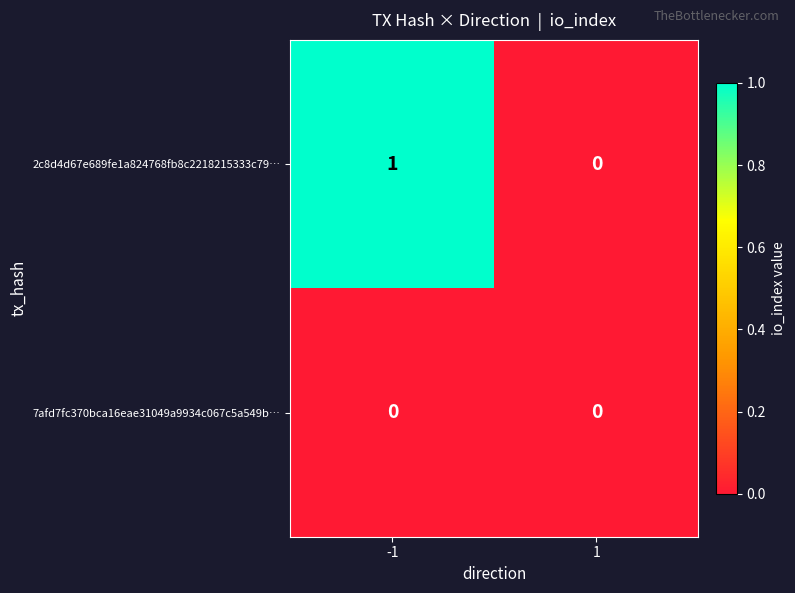

Which series has the largest total across all categories?

2c8d4d67e689fe1a824768fb8c2218215333c79…